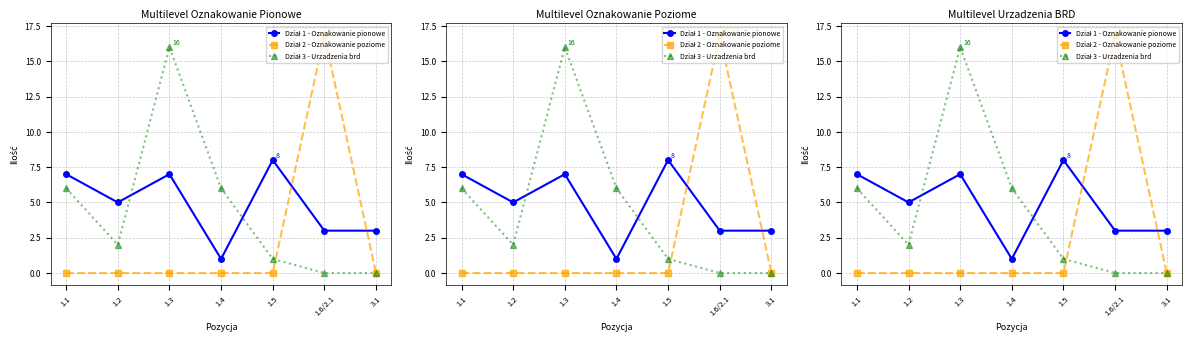

Is this an area chart (filled region under the line)?

No